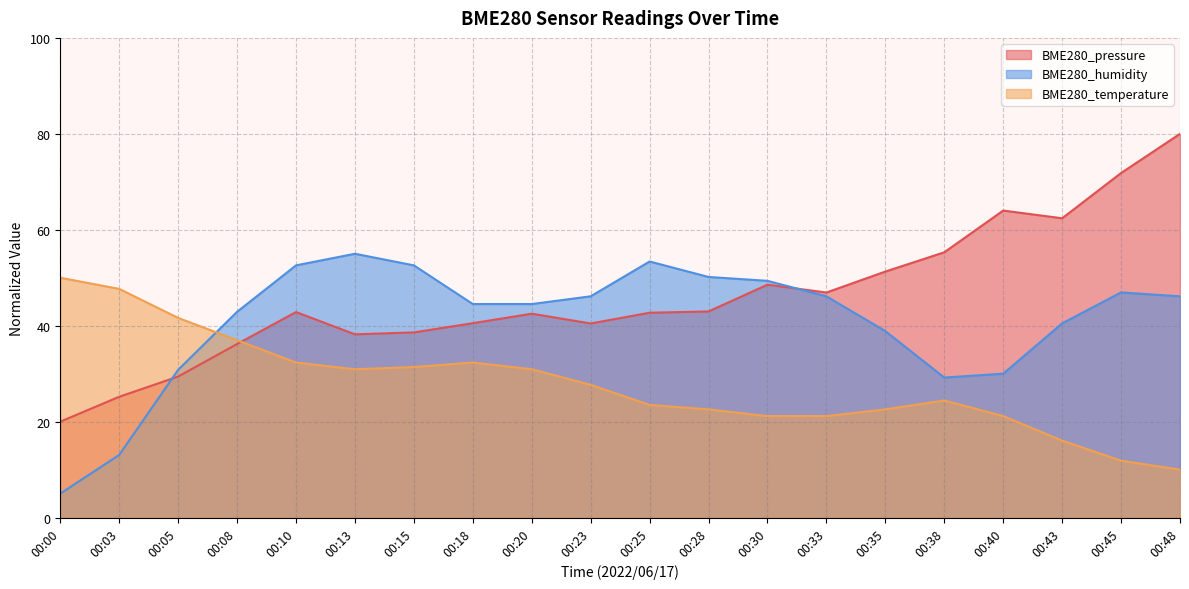

What is the highest value of the BME280_pressure series?

80.0